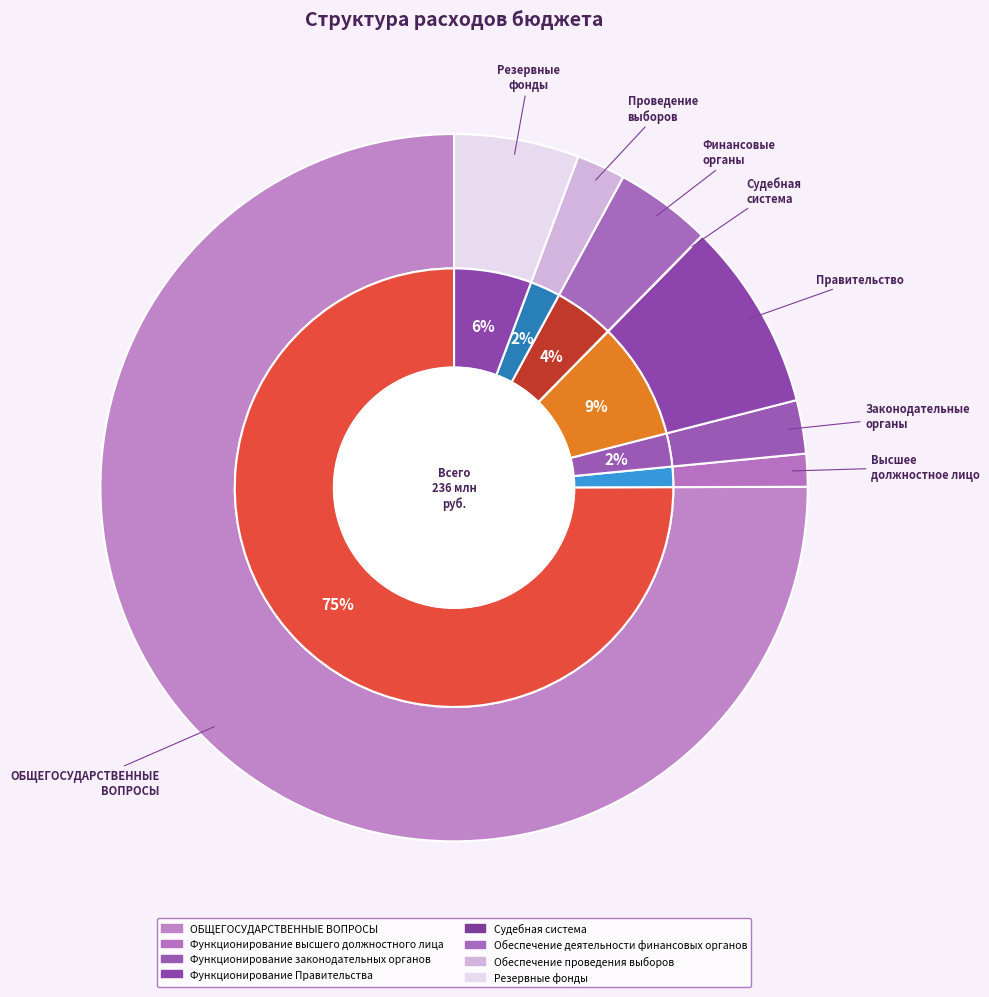

Rank the categories by value from highest to lowest.

ОБЩЕГОСУДАРСТВЕННЫЕ ВОПРОСЫ, Функционирование Правительства, Резервные фонды, Обеспечение деятельности финансовых органов, Функционирование законодательных органов, Обеспечение проведения выборов, Функционирование высшего должностного лица, Судебная система